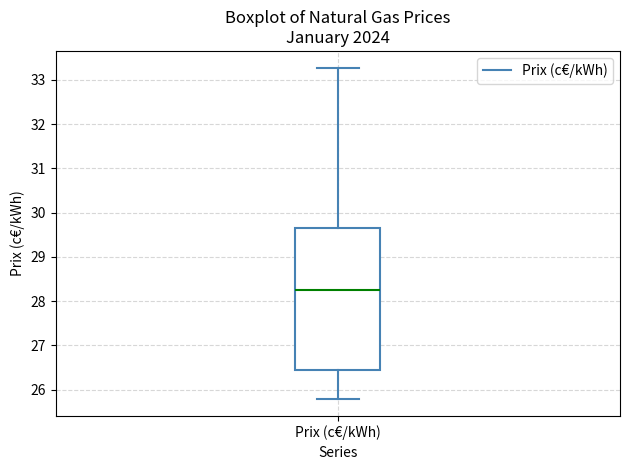

Transcribe this box plot: give where the median line is, the range the box spans, and where the two whiskers end, as read against the y-axis. The values are not printed on the chart, so give them approximately, as read against the axis.

median 28.3, box 26.5 to 29.7, whiskers 25.8 to 33.3